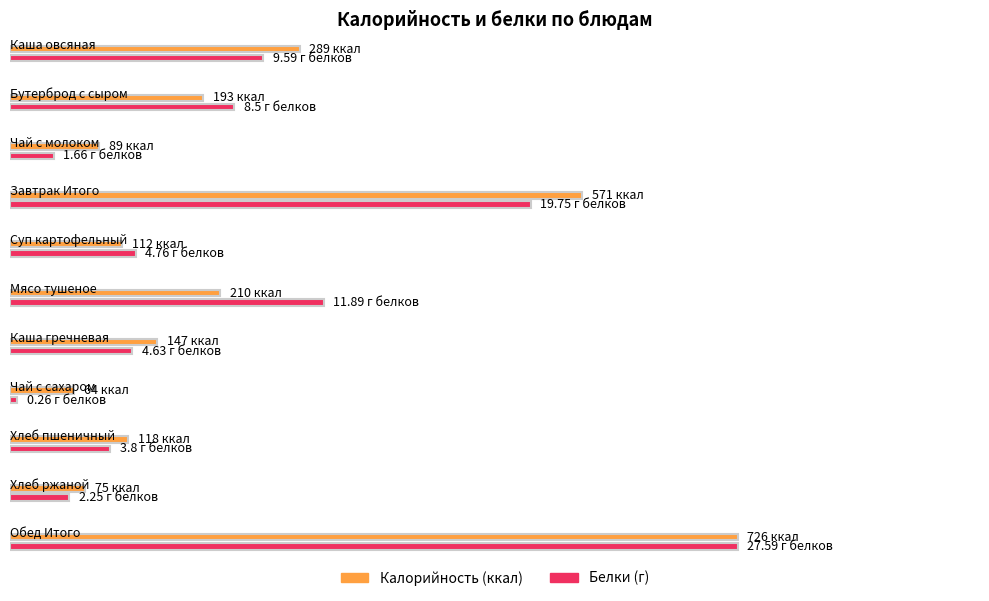

Reading right to left, transcribe all the data shown in this chart.

Калорийность: 726.0	75.0	118.0	64.0	147.0	210.0	112.0	571.0	89.0	193.0	289.0
Белки: 27.6	2.2	3.8	0.3	4.6	11.9	4.8	19.8	1.7	8.5	9.6